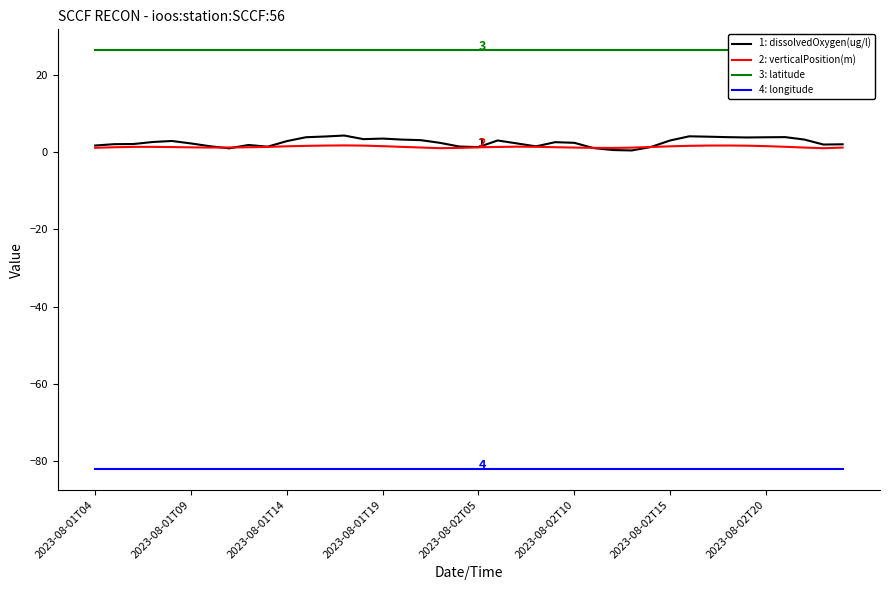

What is the difference between the highest and lowest values at 13?

108.6